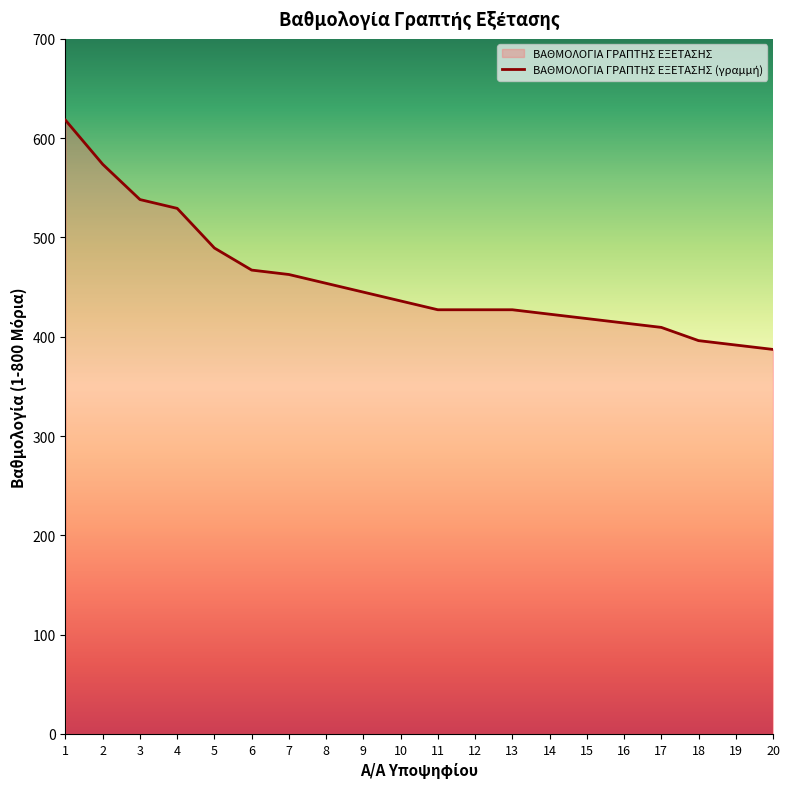

True or false: there are more than 1 points higher than both neighbors.

False